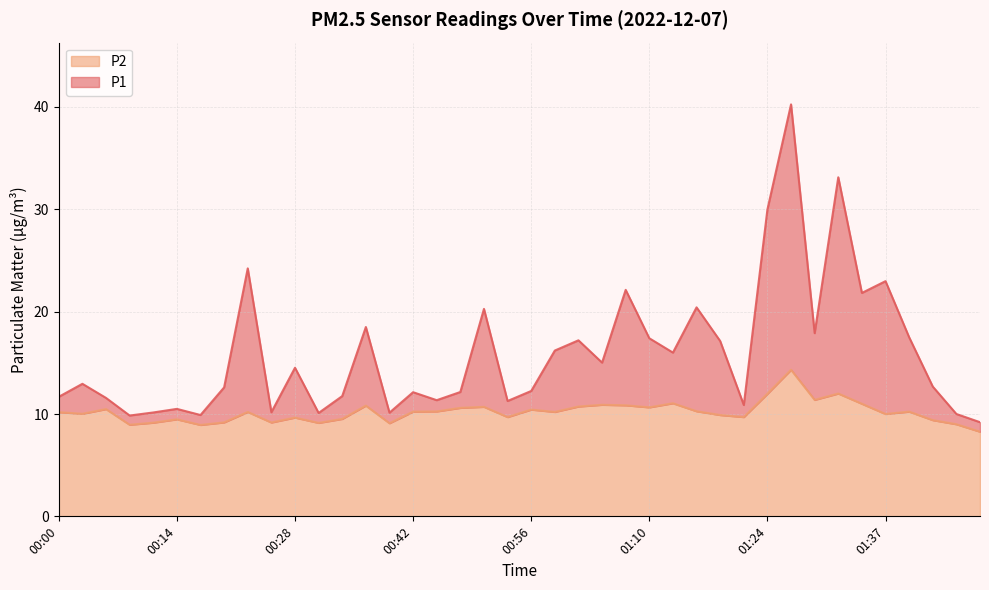

What is the value of the P1 point at the 17th from the left?

11.3